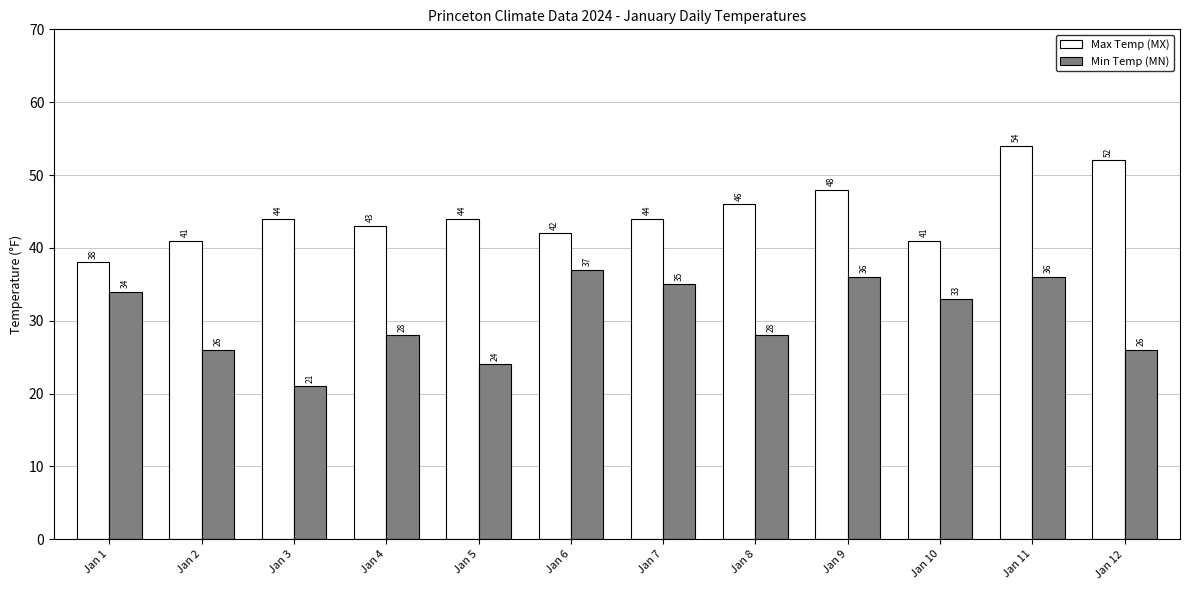

What is the minimum value shown in the chart?

21